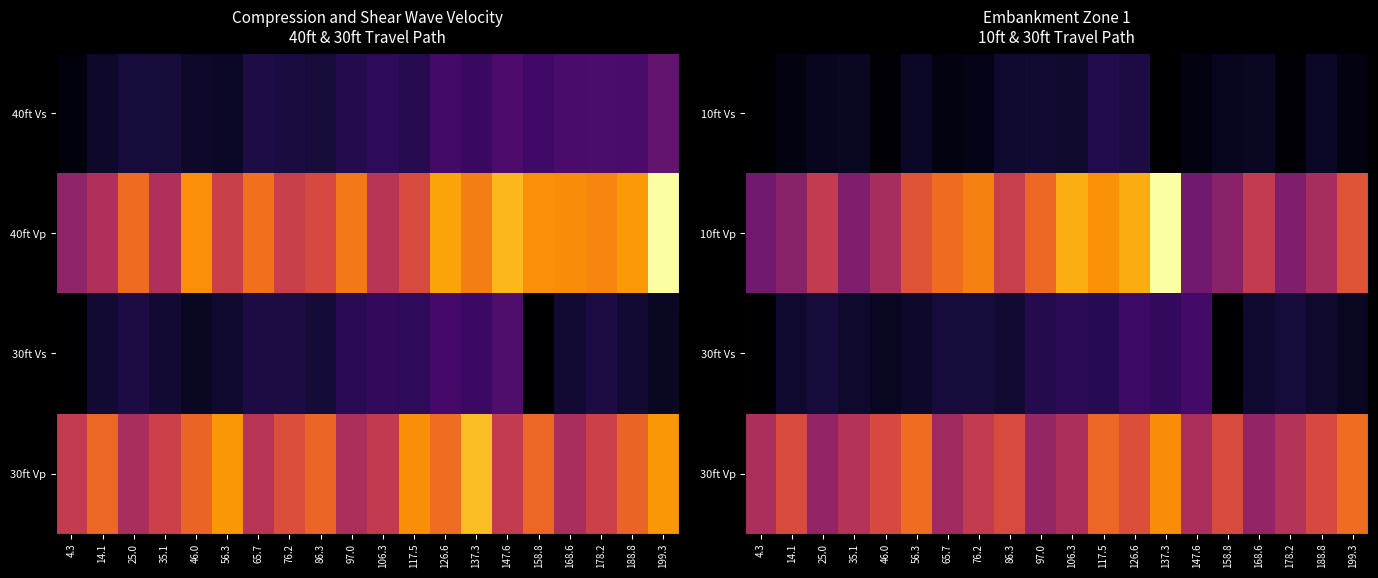

List the series in order of their peak value, highest first.

10ft Vp, 30ft Vp, 30ft Vs, 10ft Vs